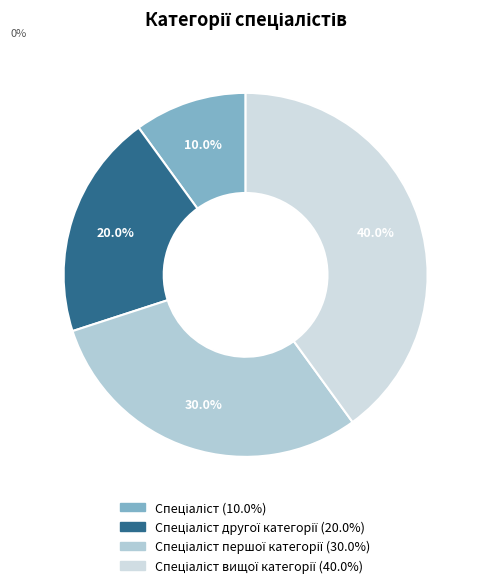

How many slices are in this pie chart?

4